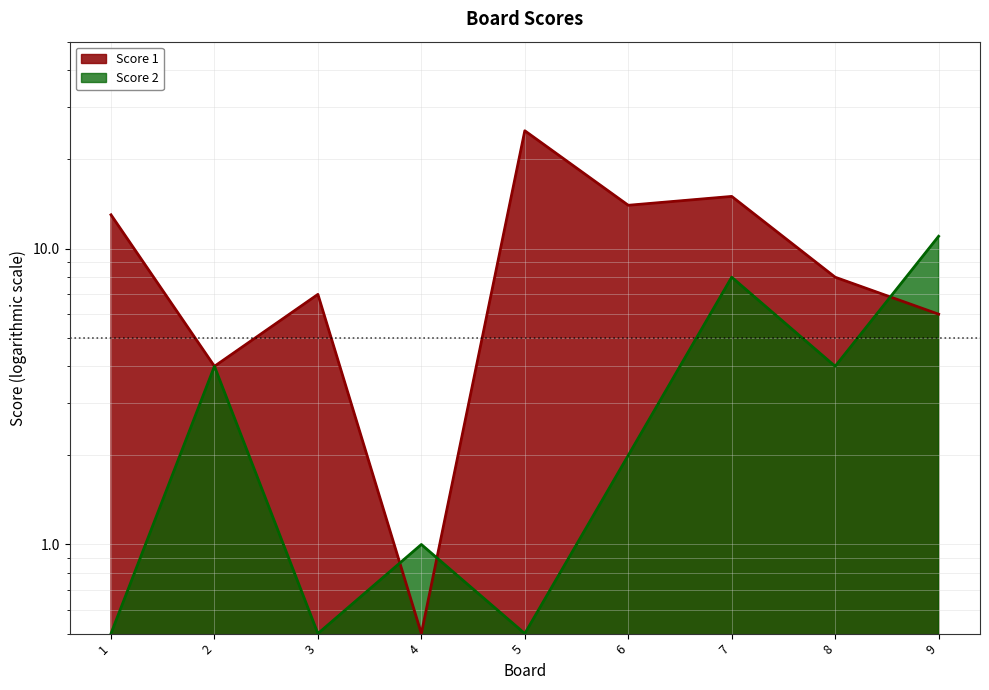

Where do Score 1 and Score 2 first cross each other?

3 and 4